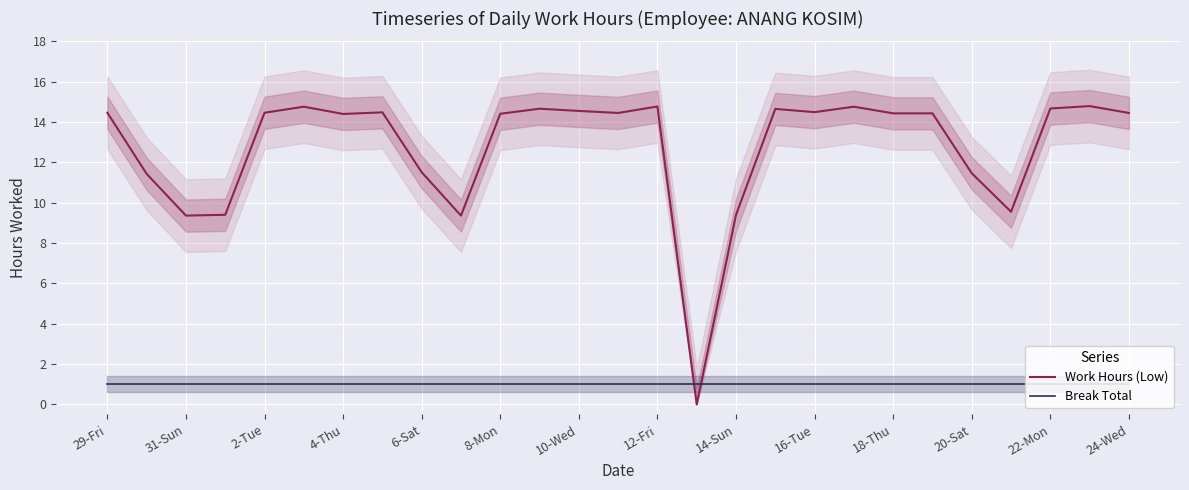

After their last crossing, which series has the higher values: Work Hours (Low) or Break Total?

Work Hours (Low)